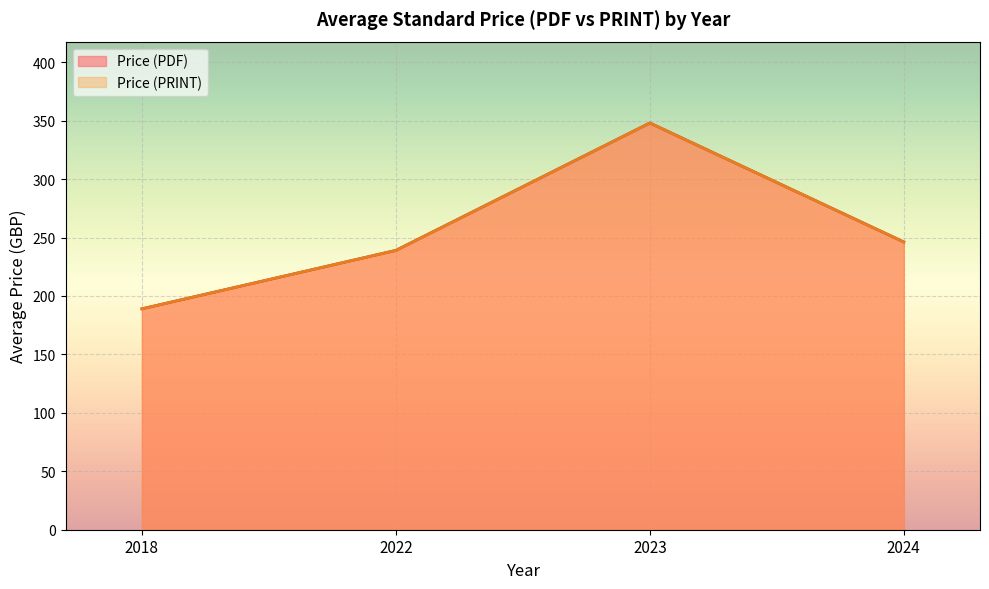

Does the chart display data point markers on the line(s)?

No